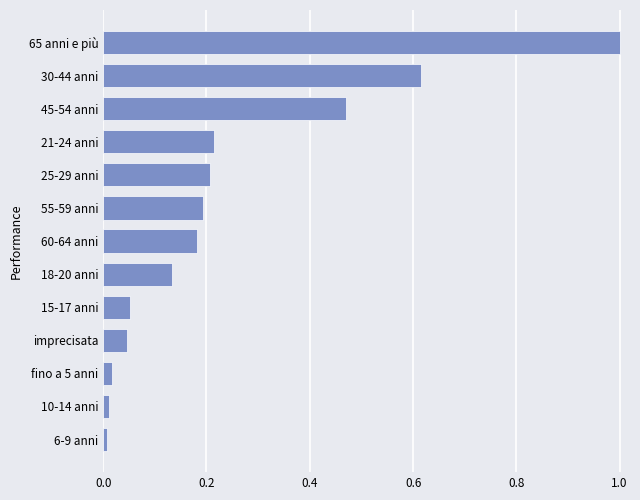

The chart shows a value of 0.0 at 6-9 anni. True or false?

True